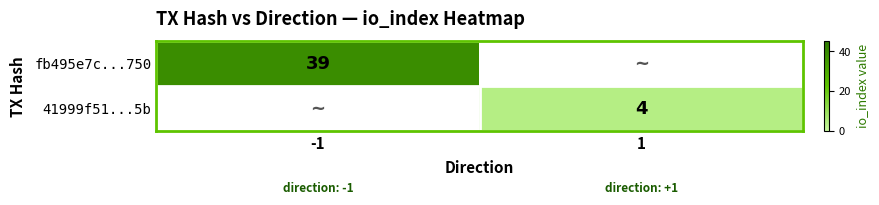

Between 1 and -1, which is larger?

-1